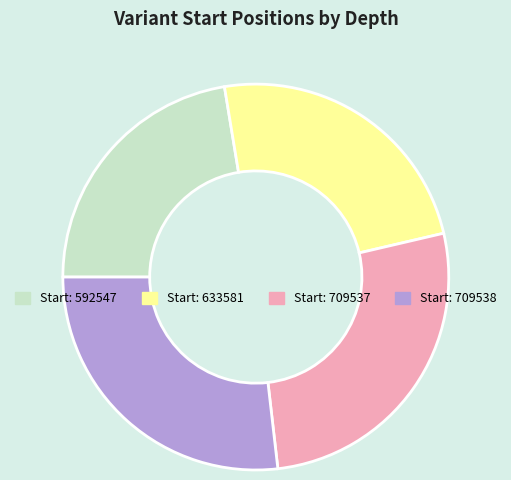

Is there a majority slice in this chart?

No